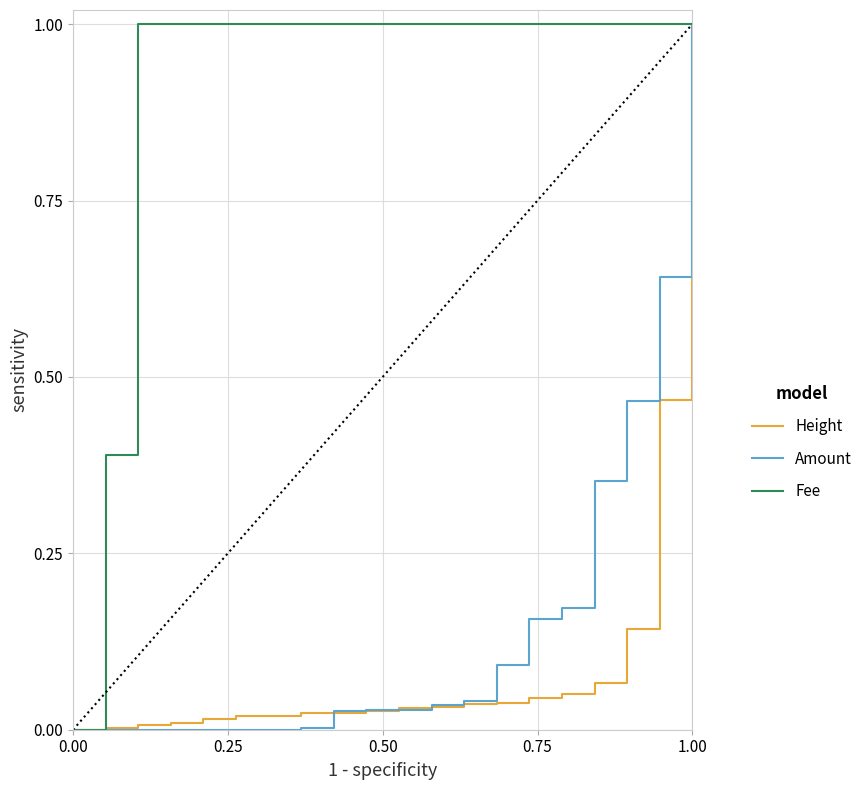

Which series has the largest total across all categories?

Fee